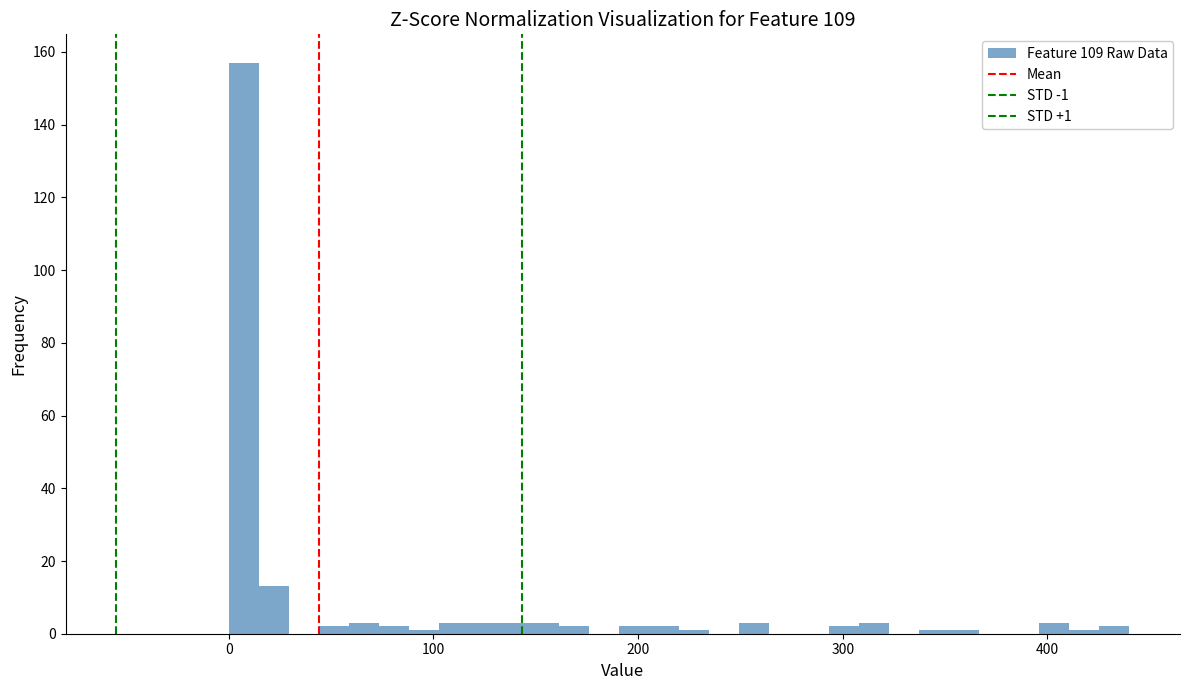

Around what value on the x-axis is the tallest bar? Give the approximate position of its centre, as read against the axis.

10